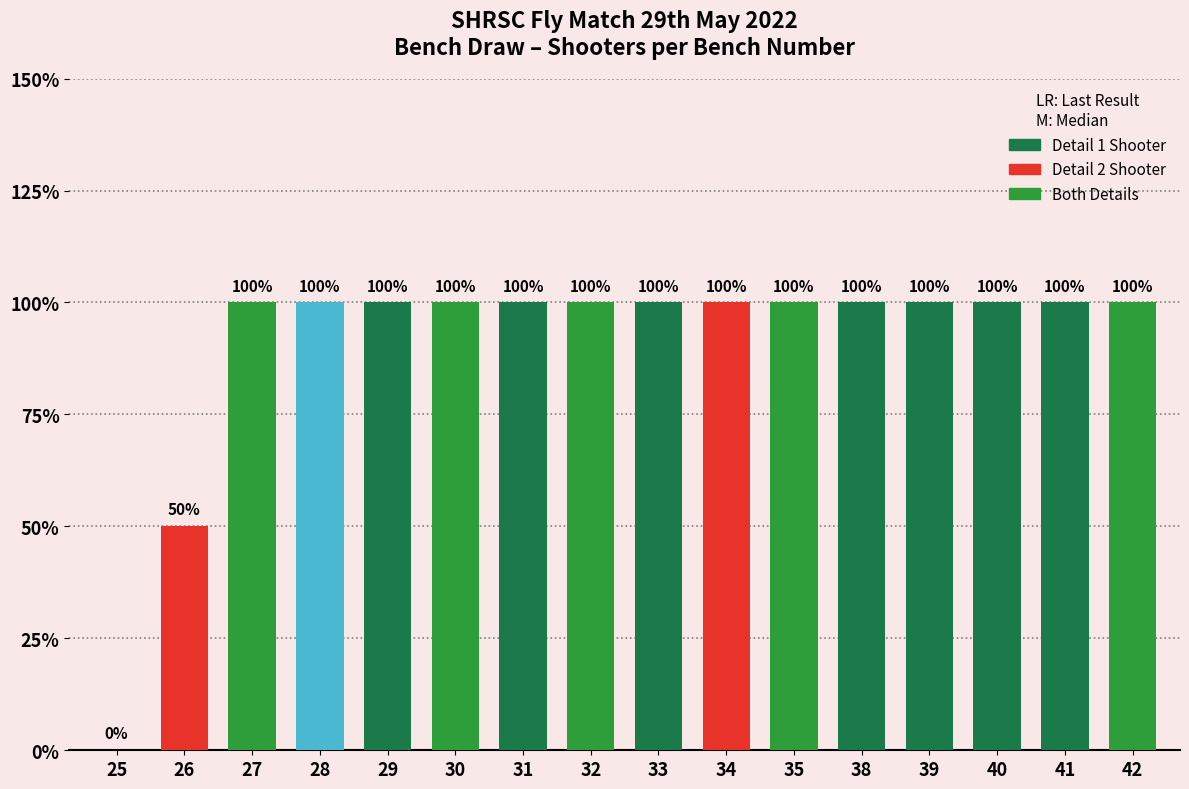

The value at 29 is 3. True or false?

False